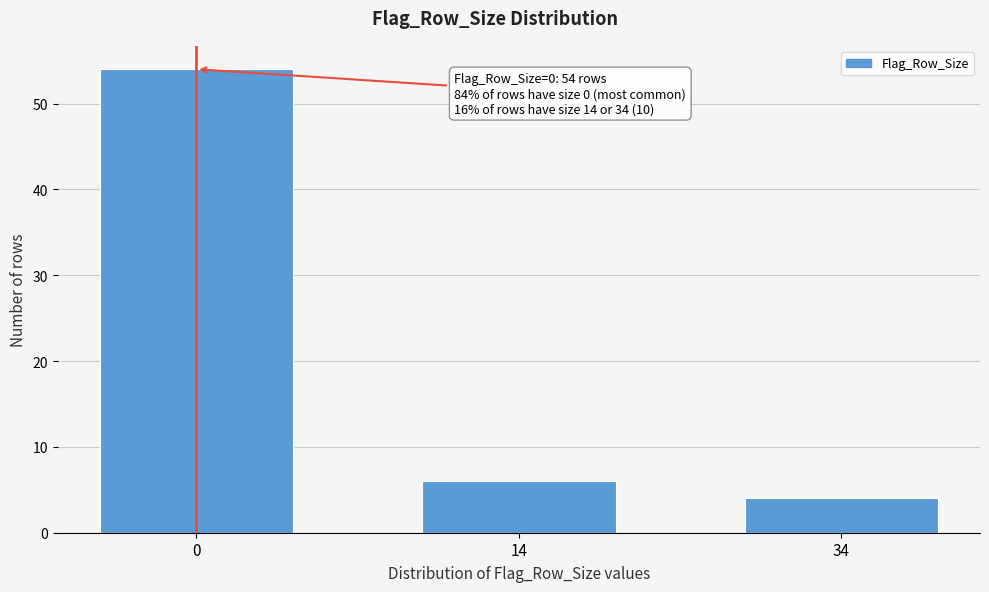

Reading right to left, what are all the values shown in this chart?

34=4	14=6	0=54